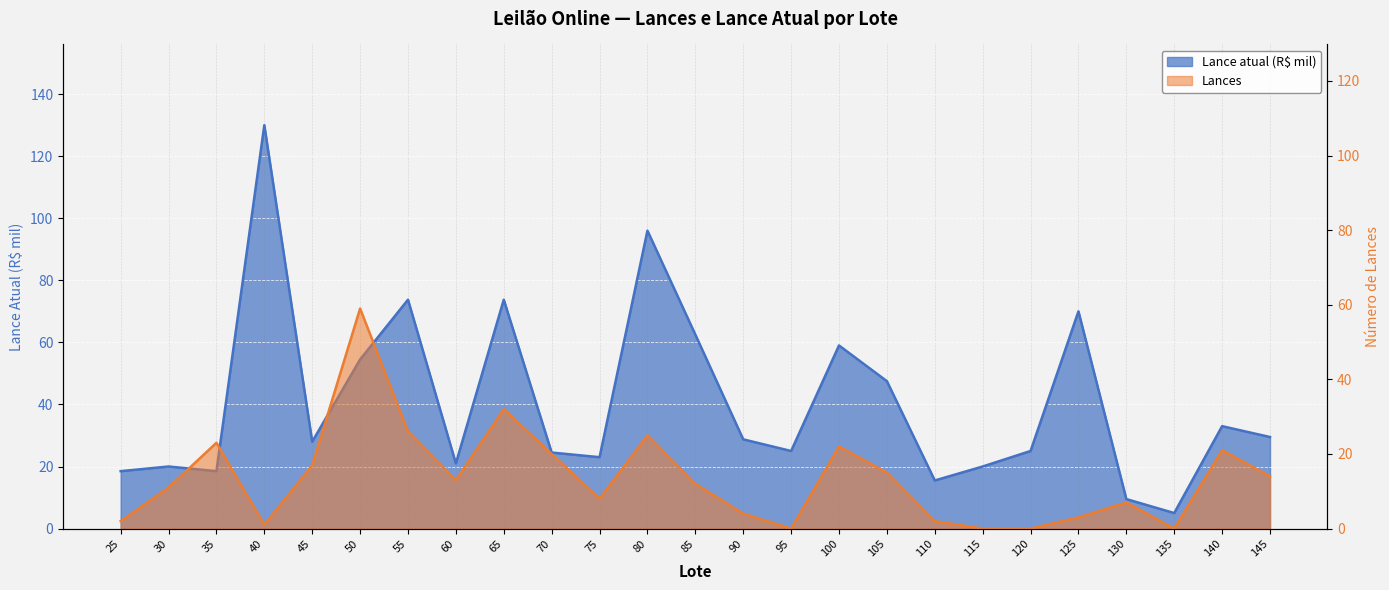

Does the chart display data point markers on the line(s)?

No